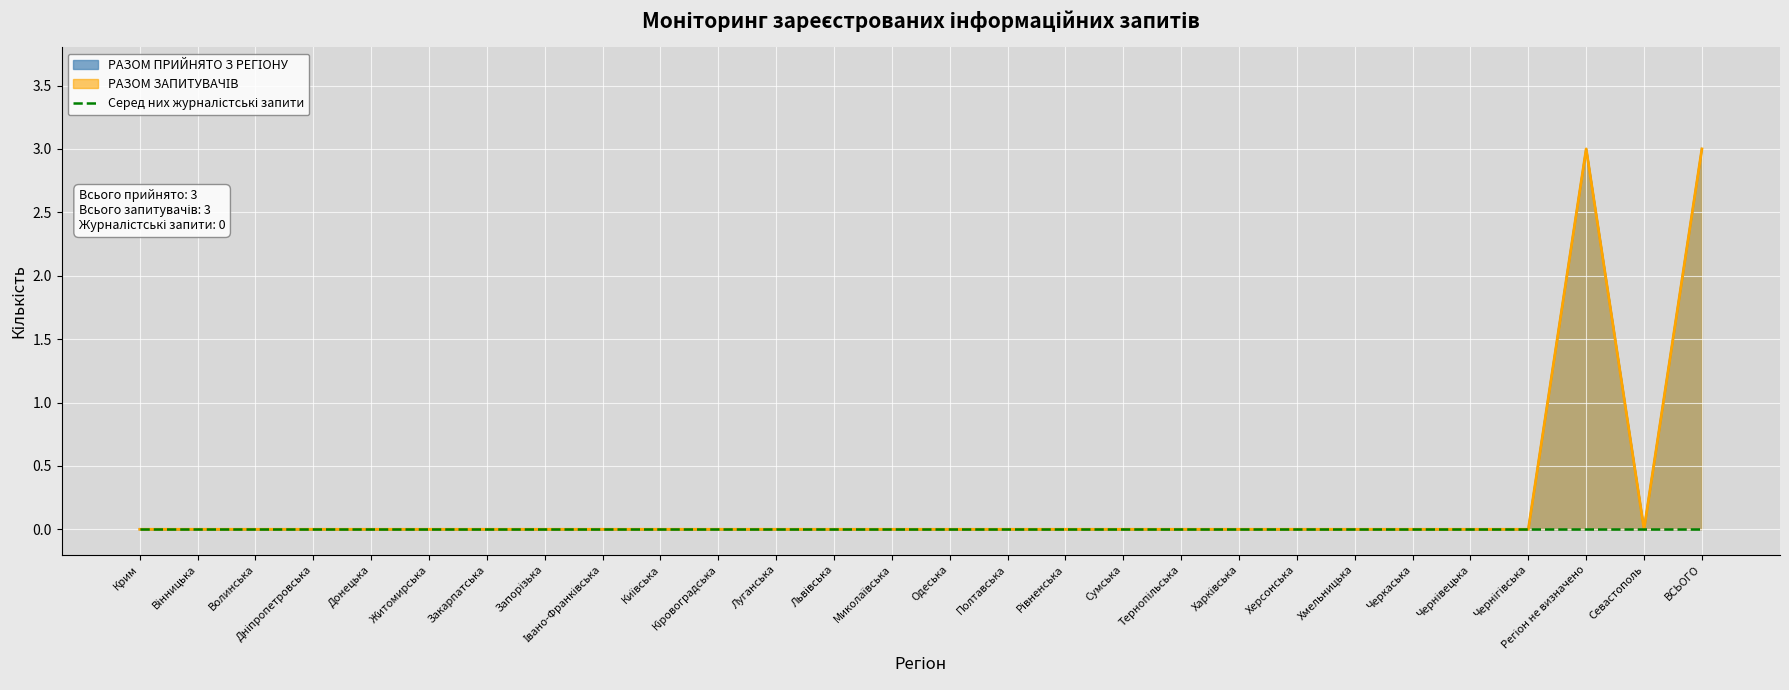

True or false: РАЗОМ ПРИЙНЯТО З РЕГІОНУ and РАЗОМ ЗАПИТУВАЧІВ cross at least once.

False